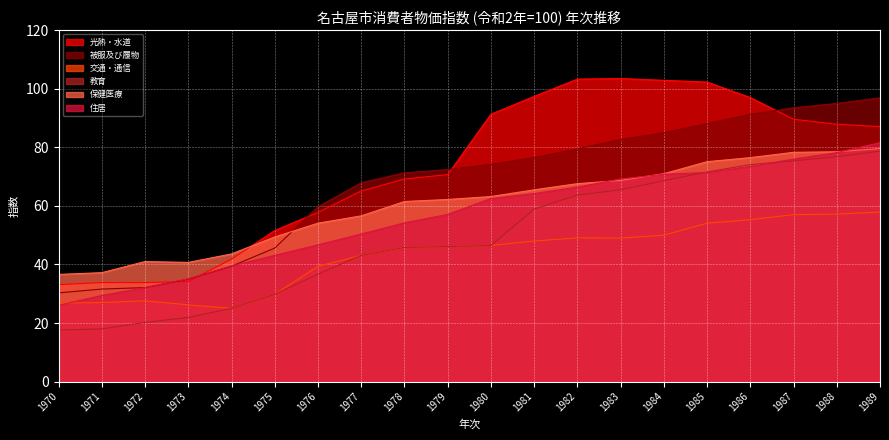

True or false: 教育 and 被服及び履物 intersect in this chart.

False